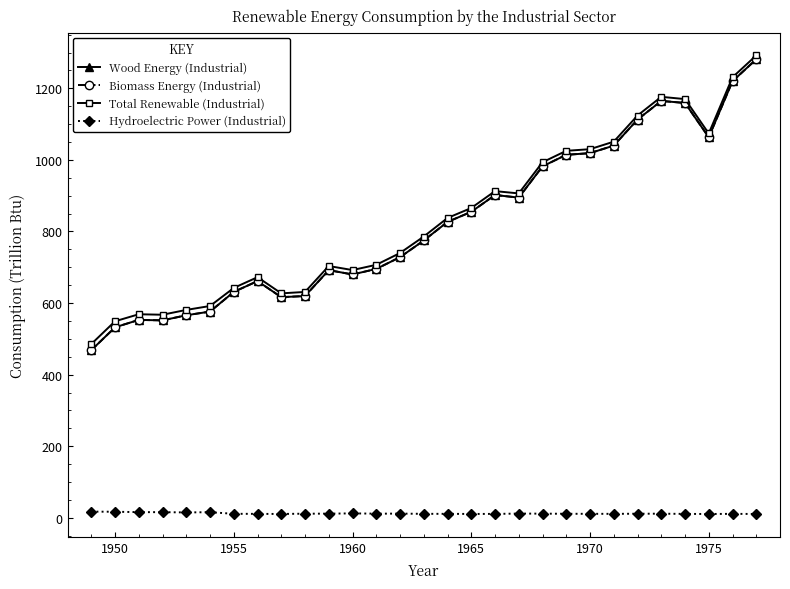

Is this an area chart (filled region under the line)?

No